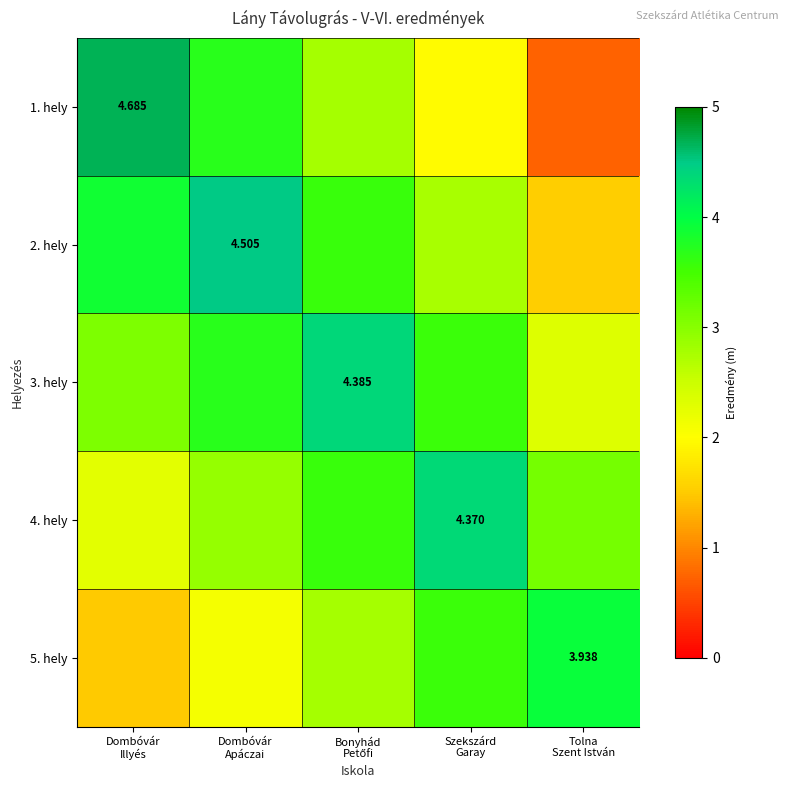

Between Dombóvár
Apáczai and Szekszárd
Garay, which is larger?

Dombóvár
Apáczai